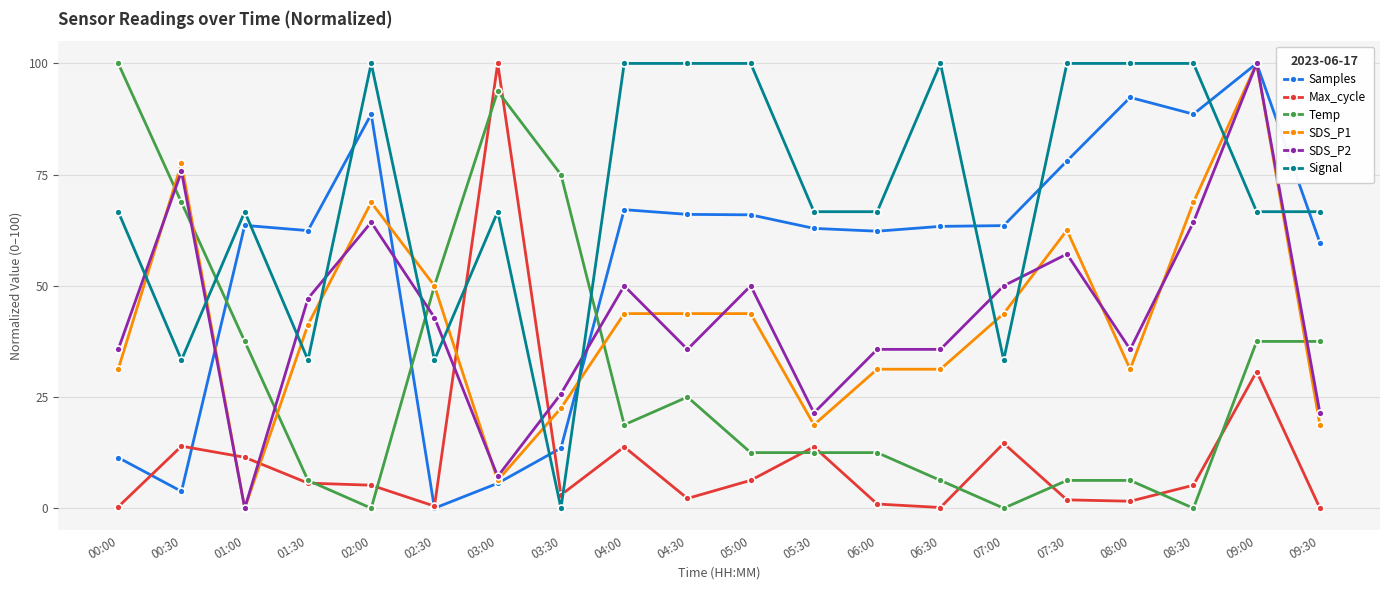

How many lines are shown in the chart?

6